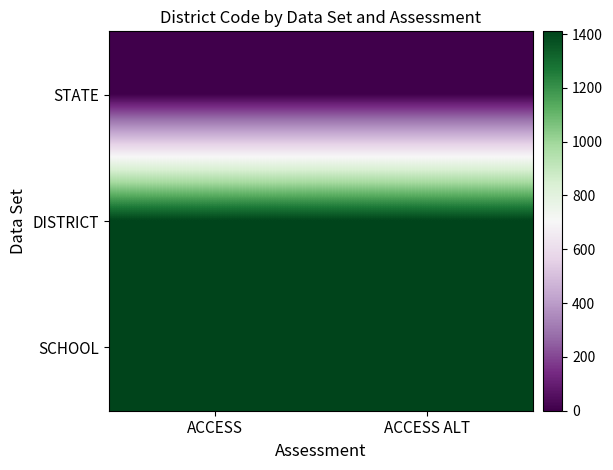

Between ACCESS and ACCESS ALT, which is larger?

ACCESS